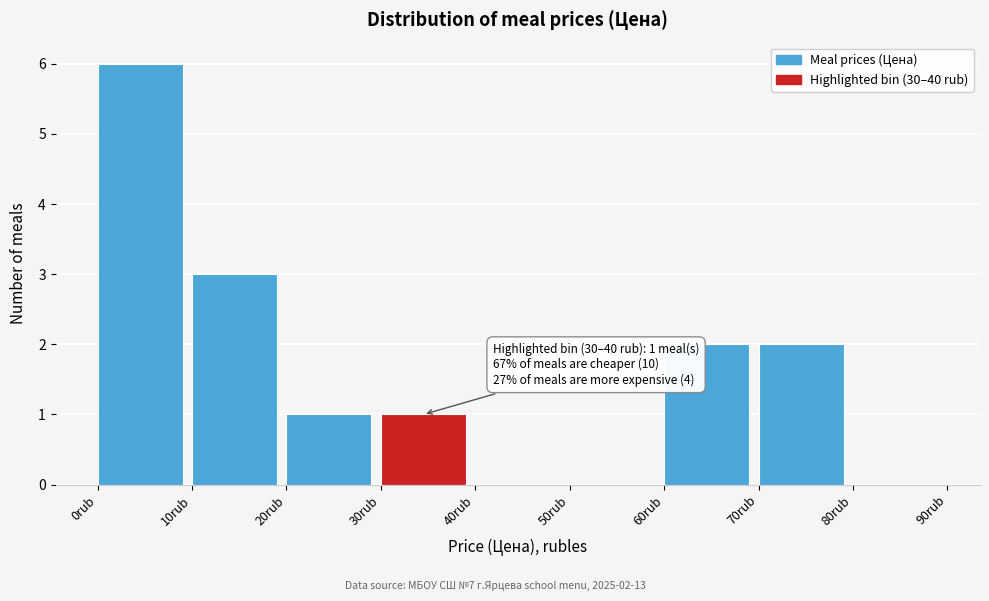

Over which range of the x-axis is the bar tallest?

0 to 10